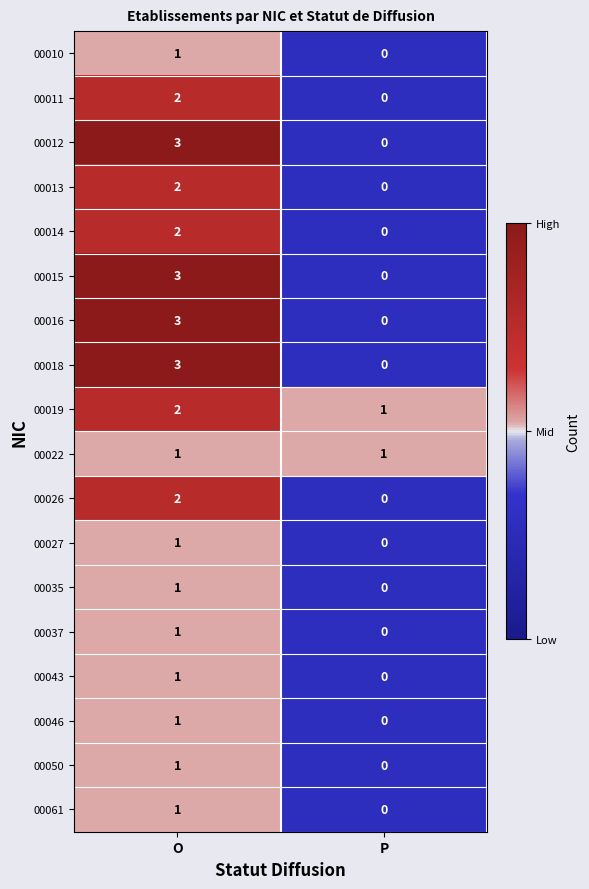

At which label is 00037 closest to 0?

P